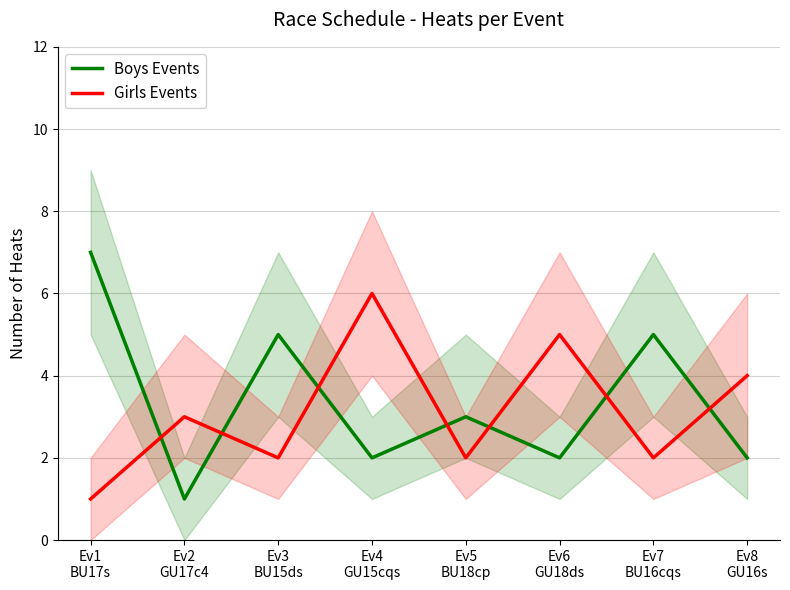

What is the greatest value displayed?

7